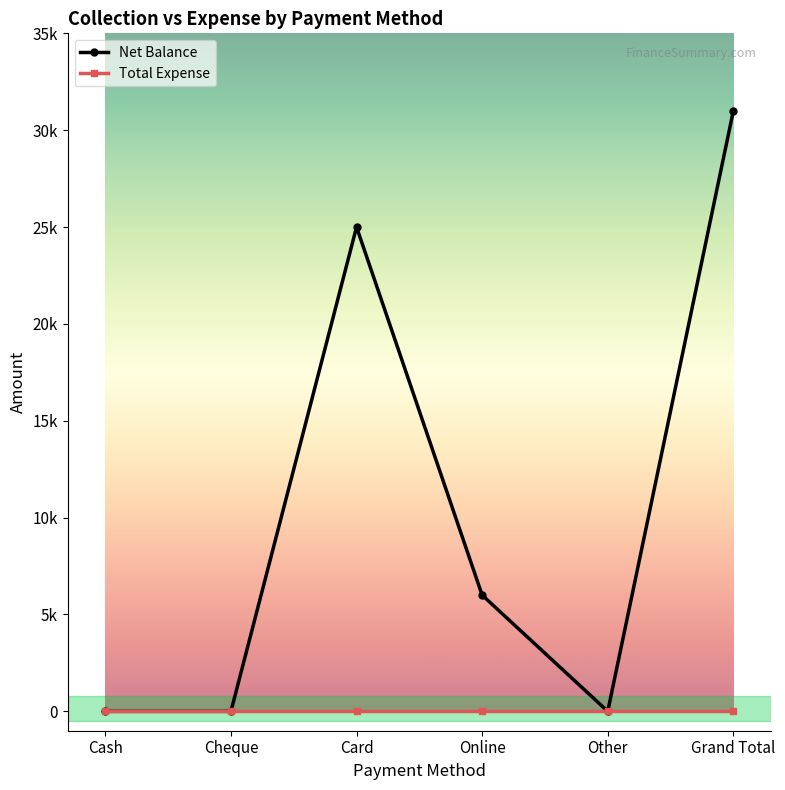

What is the difference between the Net Balance values at Grand Total and Cheque?

31000